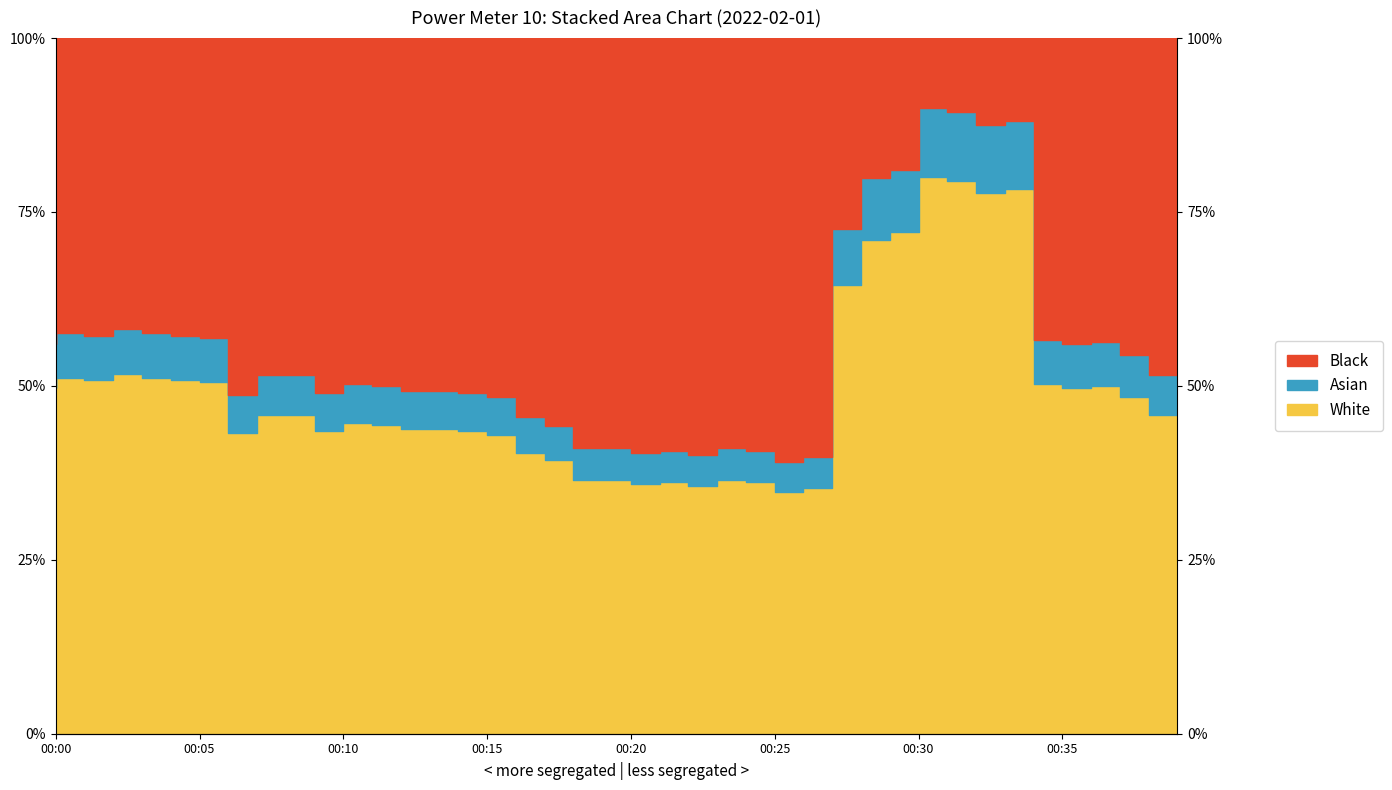

What is the minimum value shown in the chart?

0.3